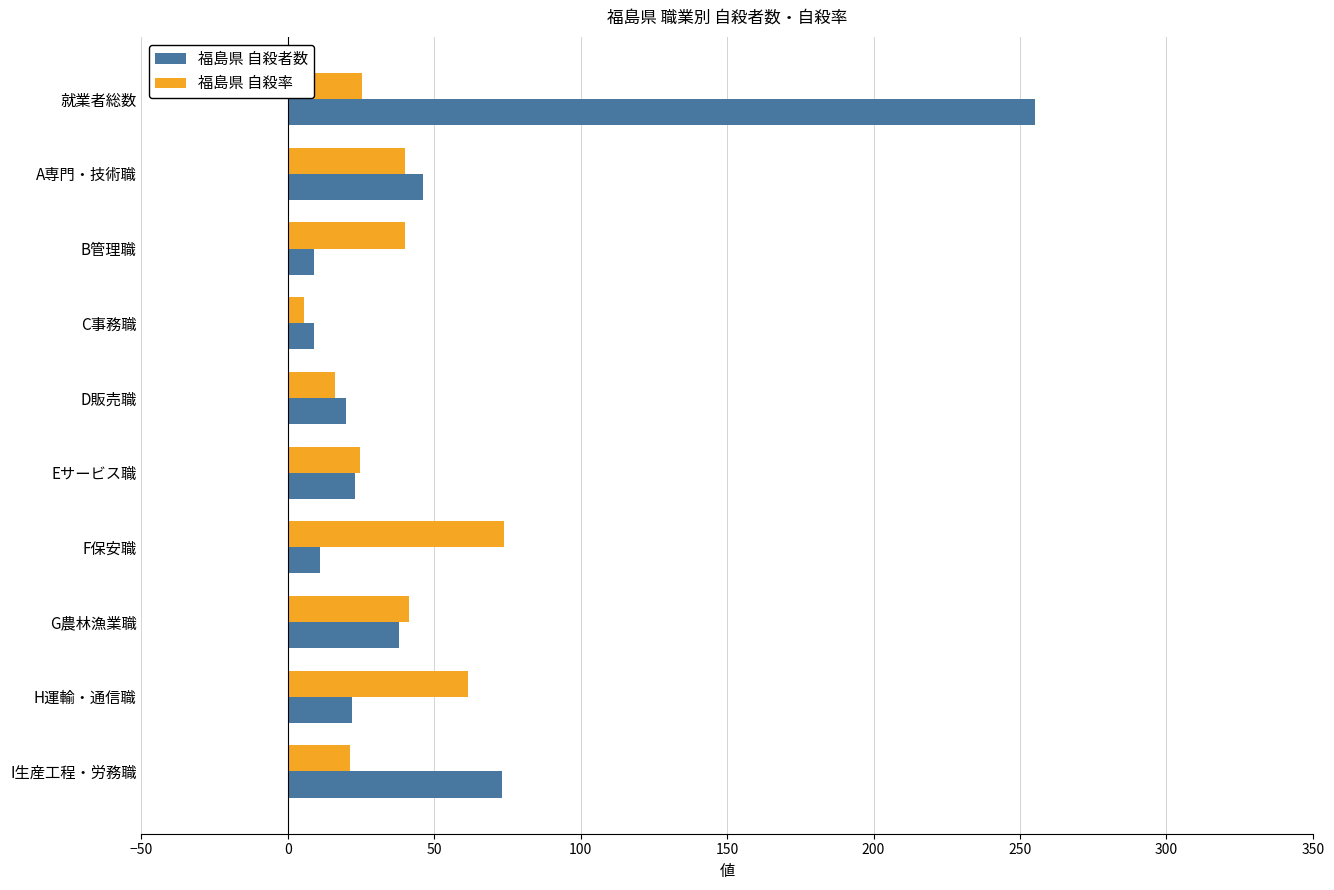

Which series has the widest spread of values?

福島県 自殺者数